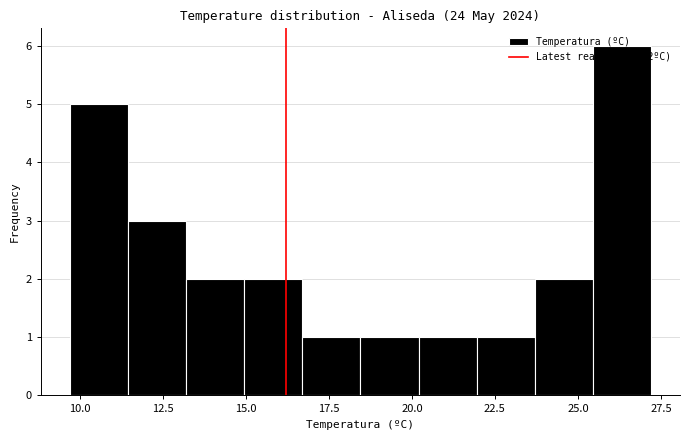

Around what value on the x-axis is the tallest bar? Give the approximate position of its centre, as read against the axis.

26.5